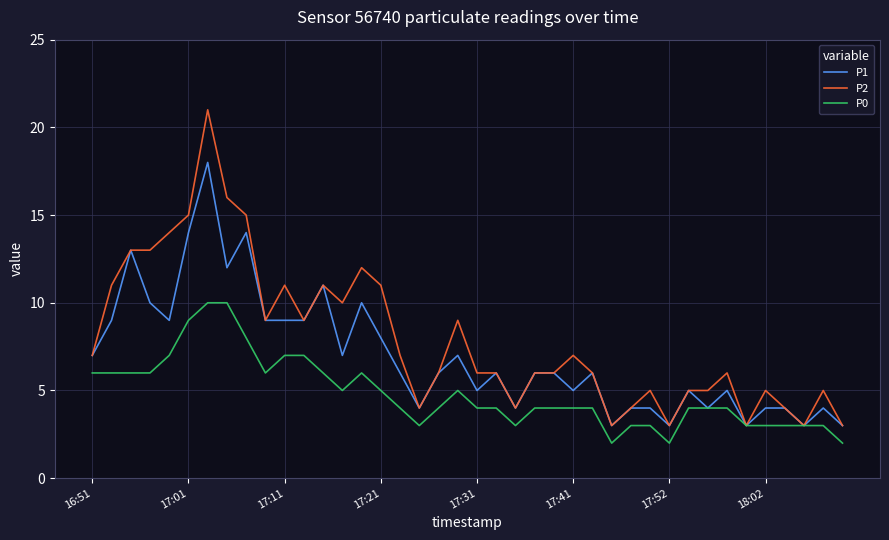

What is the greatest value displayed?

21